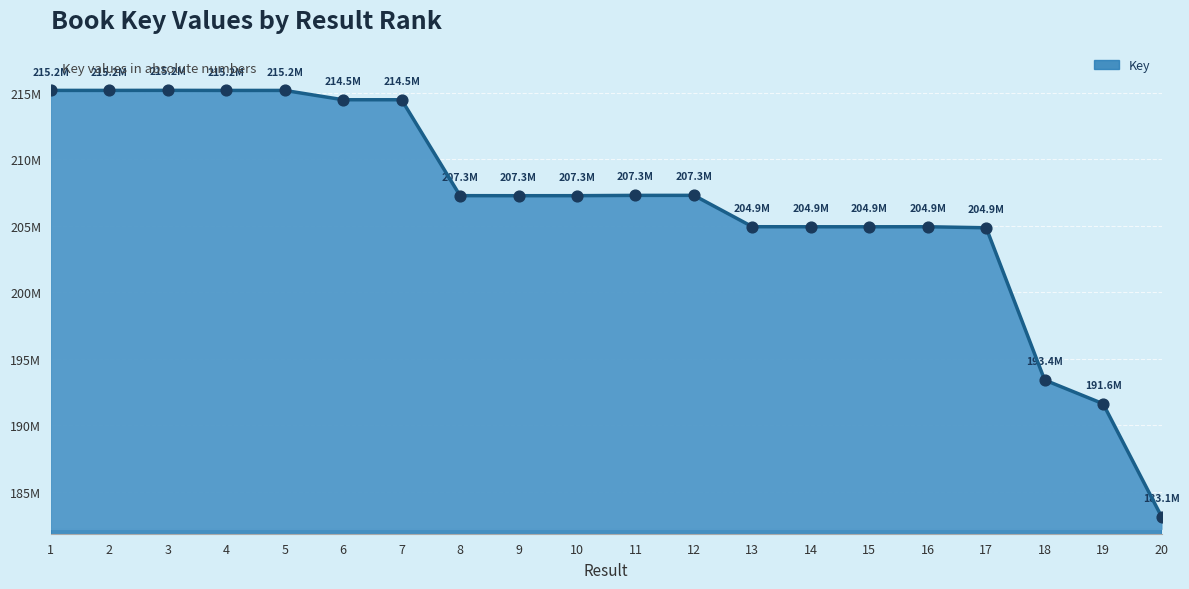

What is the ratio of the value at 18 to the value at 14?

0.9